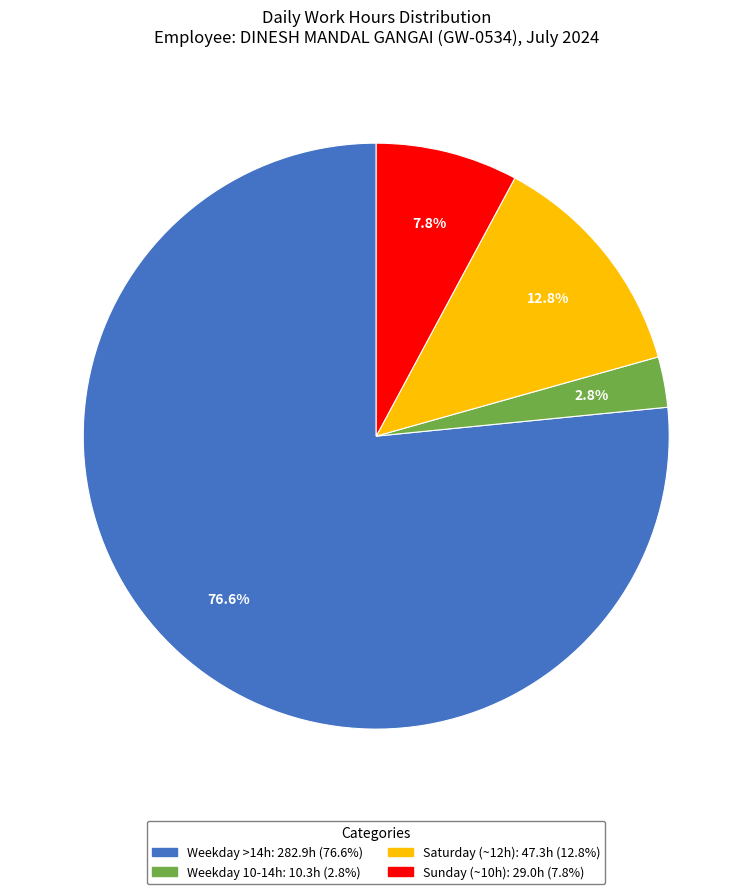

Is there any slice that represents more than half of the pie?

Yes